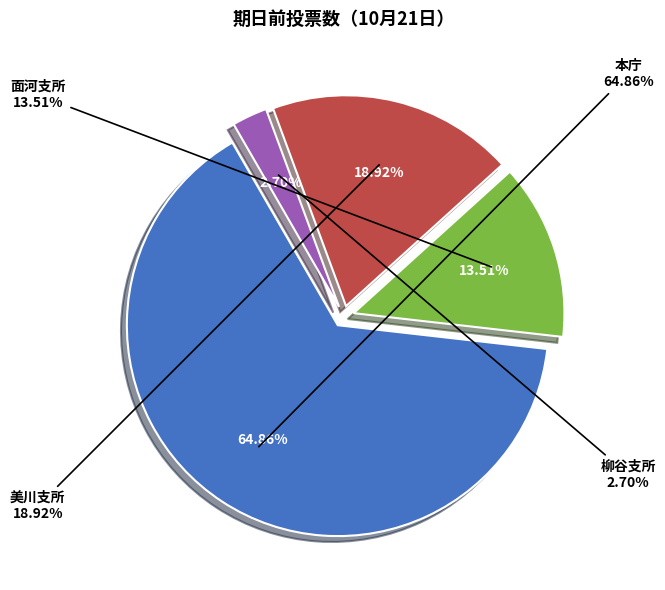

To the nearest percent, what is the difference between the 面河支所 and 美川支所 slice percentages?

5%